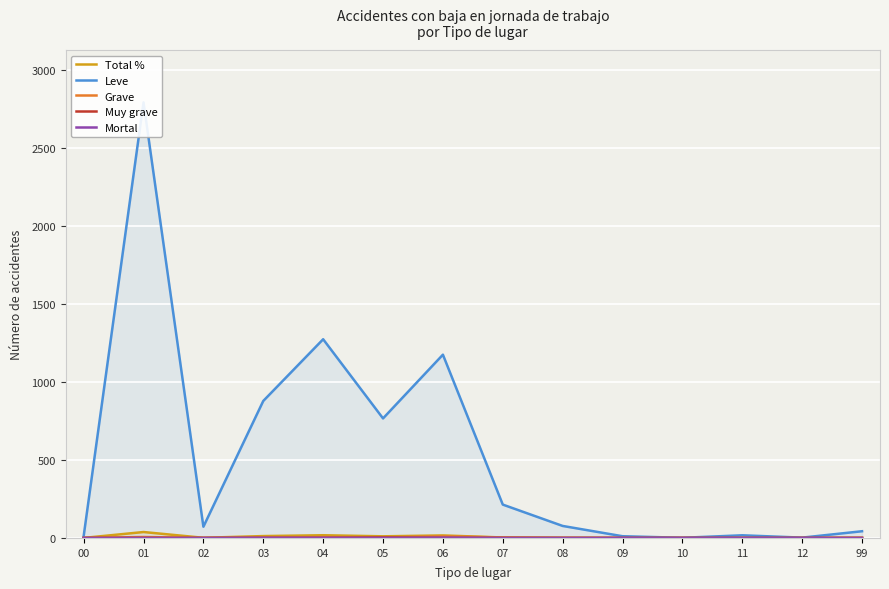

How many data points does each series have?

14